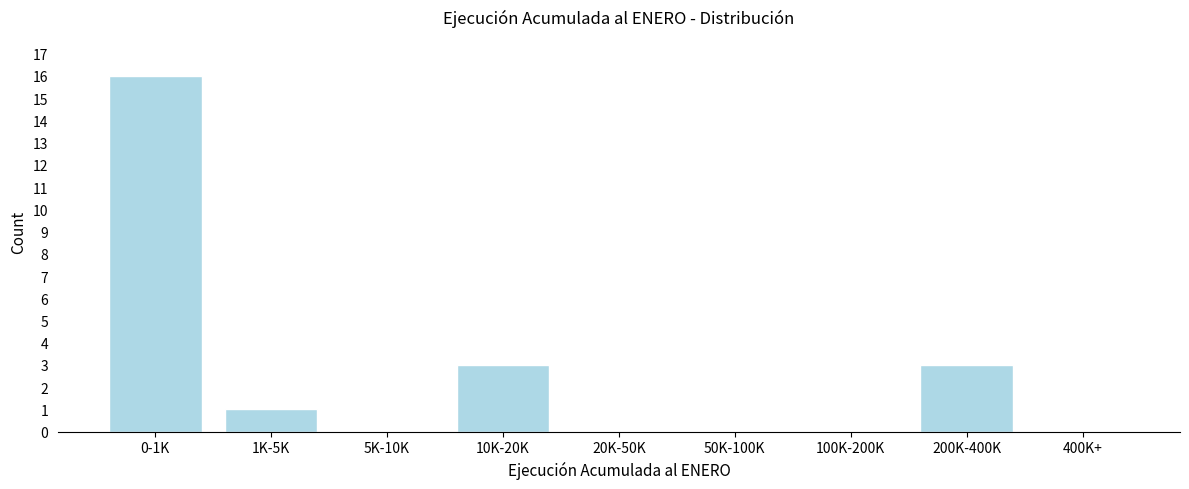

Reading right to left, transcribe all the data shown in this chart.

400K+=0	200K-400K=3	100K-200K=0	50K-100K=0	20K-50K=0	10K-20K=3	5K-10K=0	1K-5K=1	0-1K=16